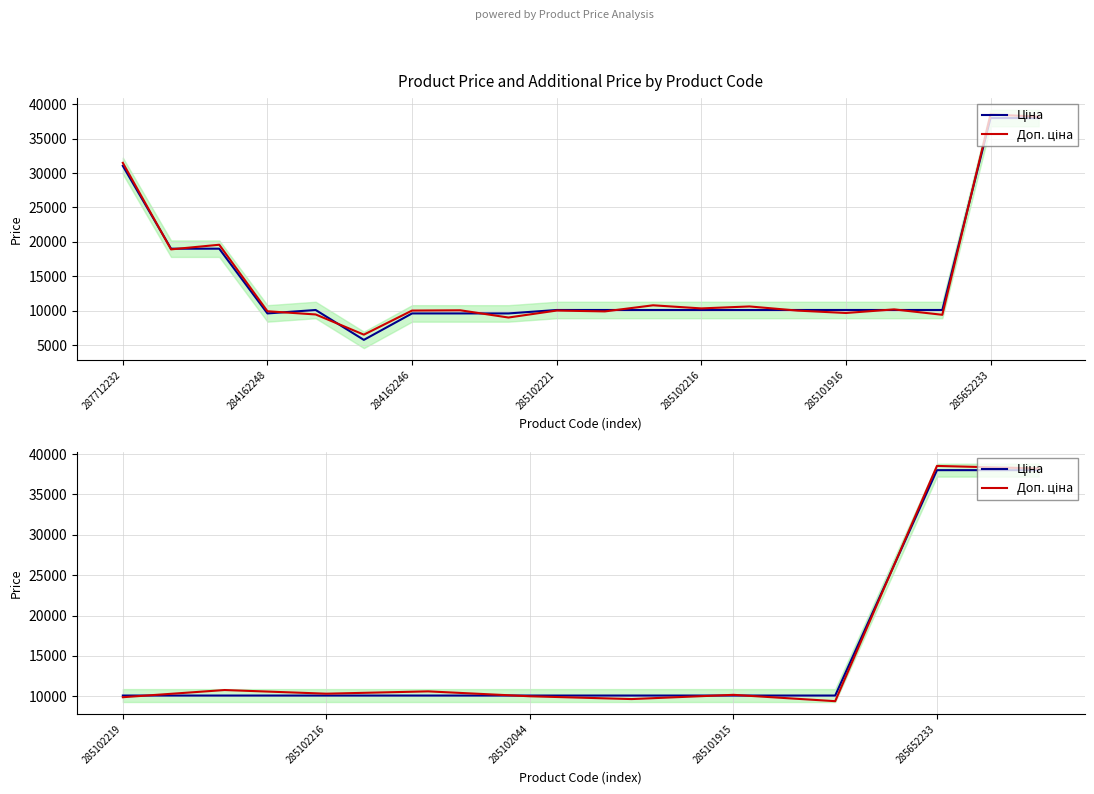

The value of Ціна at 285101916 is 4174.8. True or false?

False